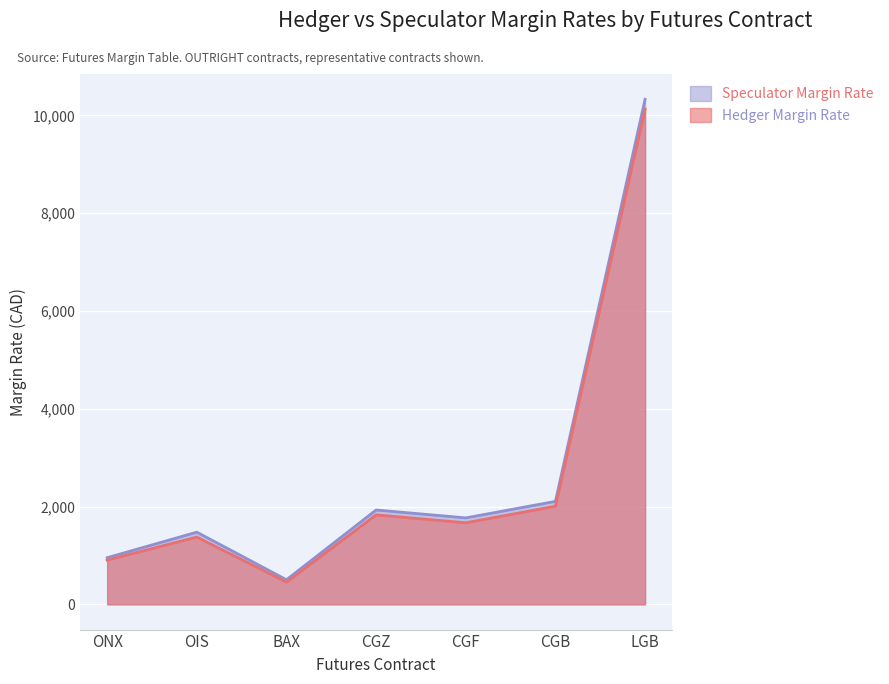

Reading left to right, extract all data points from this chart.

Hedger Margin Rate: ONX=904	OIS=1376	BAX=453	CGZ=1830	CGF=1668	CGB=2006	LGB=10130
Speculator Margin Rate: ONX=954	OIS=1476	BAX=503	CGZ=1930	CGF=1768	CGB=2106	LGB=10330